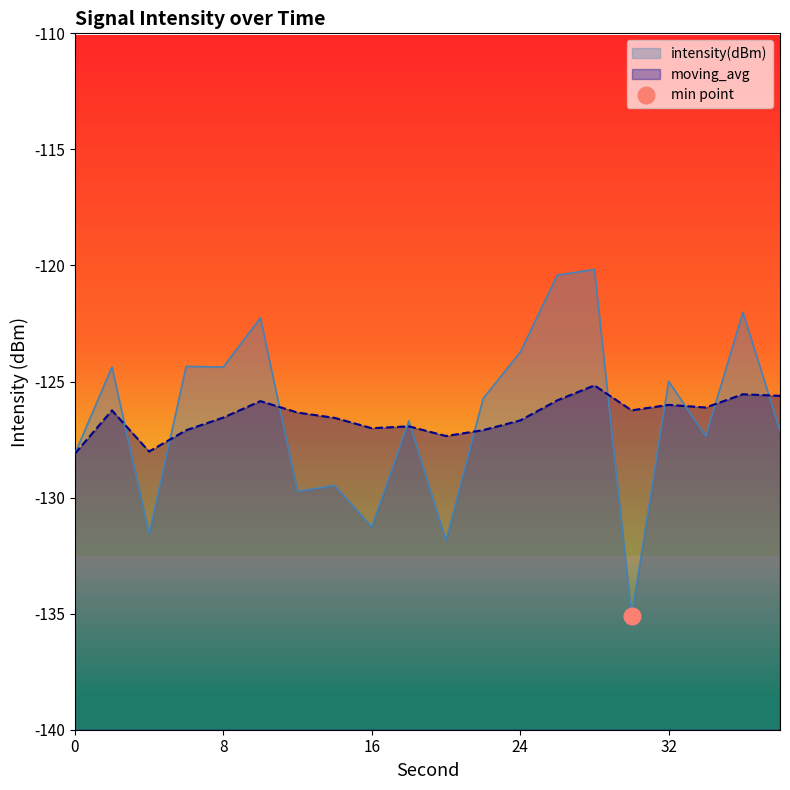

What is the difference between the maximum and minimum values in the intensity(dBm) series?

14.9